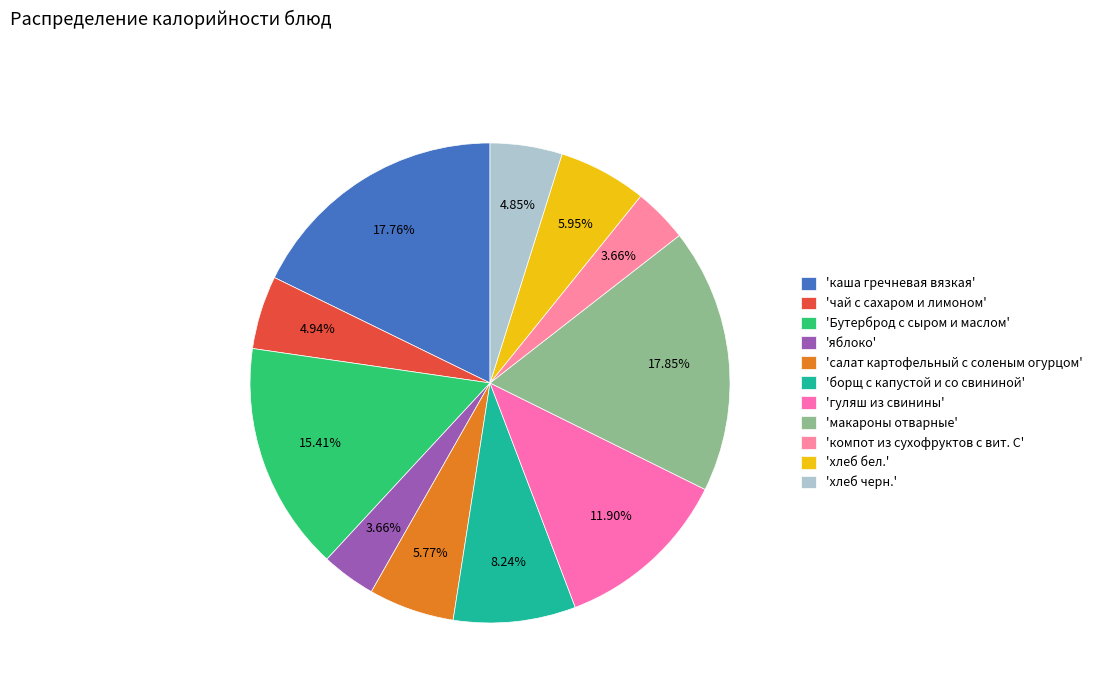

Count the number of slices in the pie.

11